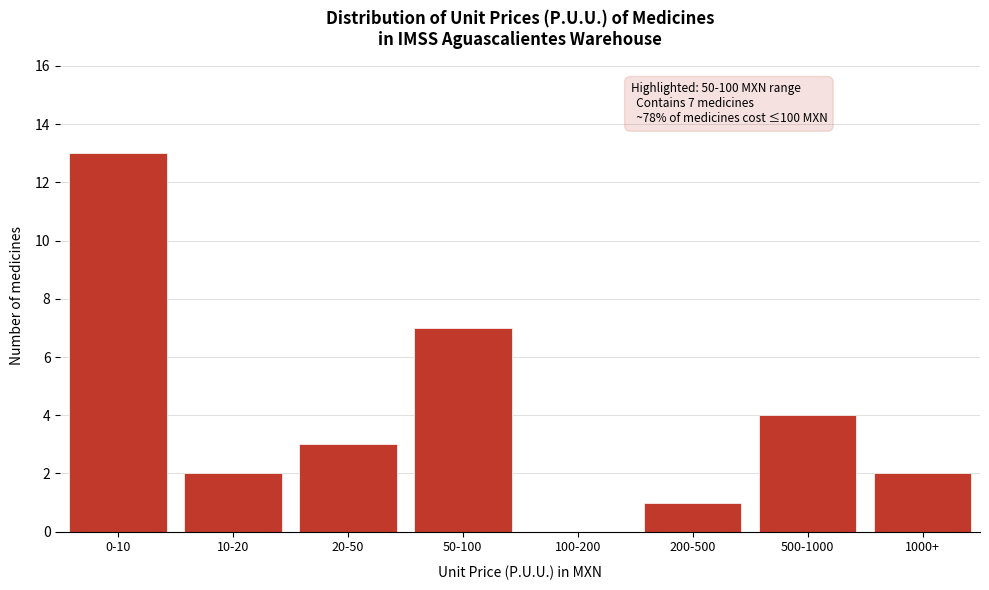

Reading left to right, extract all data points from this chart.

0-10=13	10-20=2	20-50=3	50-100=7	100-200=0	200-500=1	500-1000=4	1000+=2